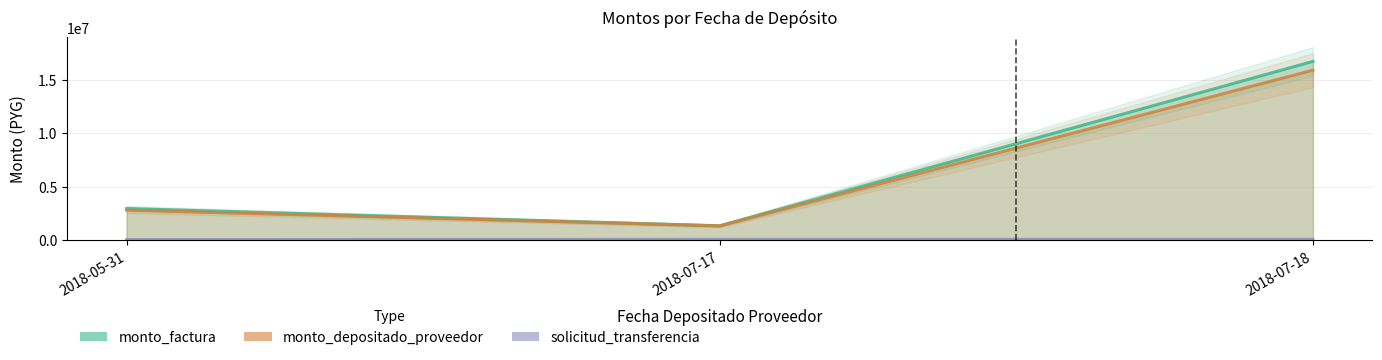

What are all the series names shown in the legend?

monto_factura, monto_depositado_proveedor, solicitud_transferencia